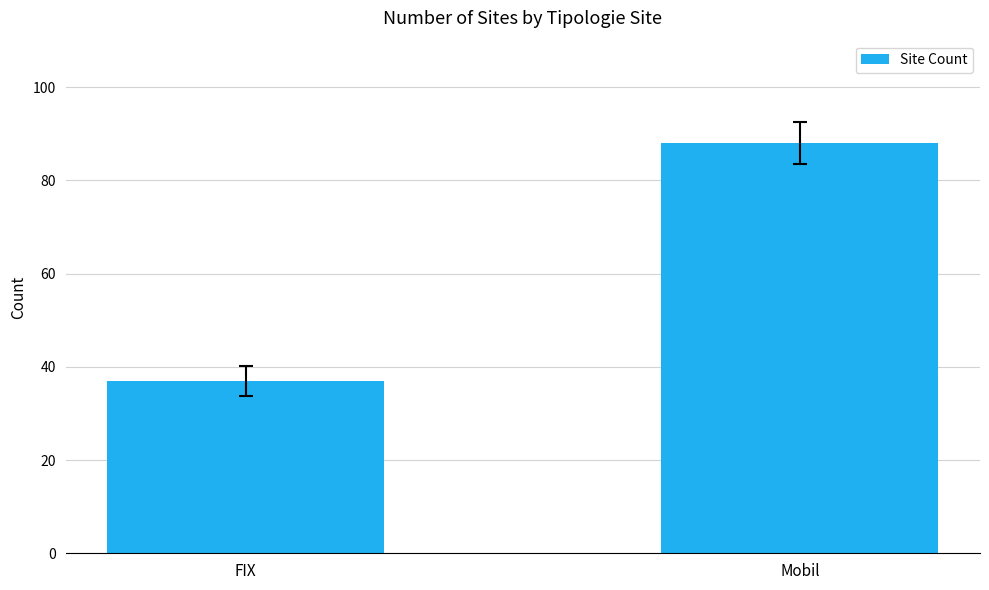

The chart shows a value of 37 at FIX. True or false?

True